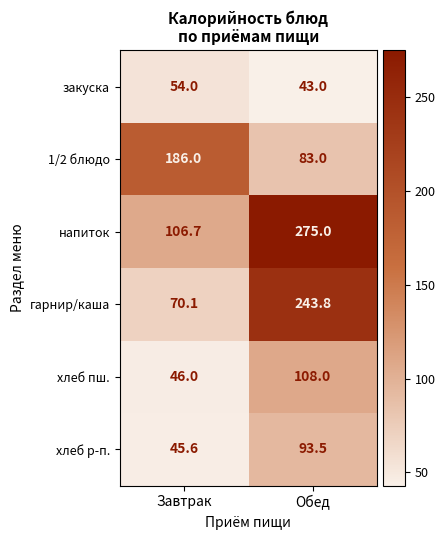

What is the sum of the напиток values at Завтрак and Обед?

381.7